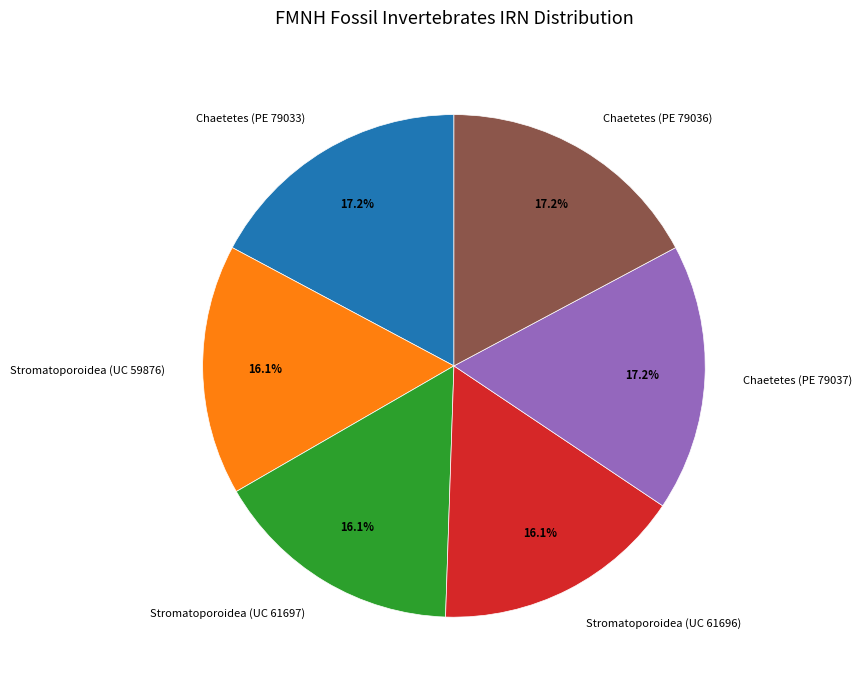

Approximately how many times larger is the value at Chaetetes (PE 79036) compared to Chaetetes (PE 79033)?

1.0